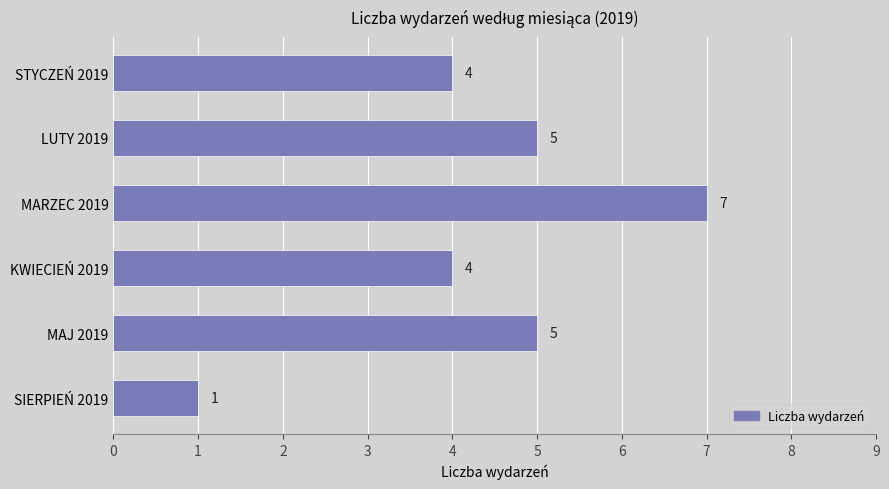

Between STYCZEŃ 2019 and MAJ 2019, which is larger?

MAJ 2019